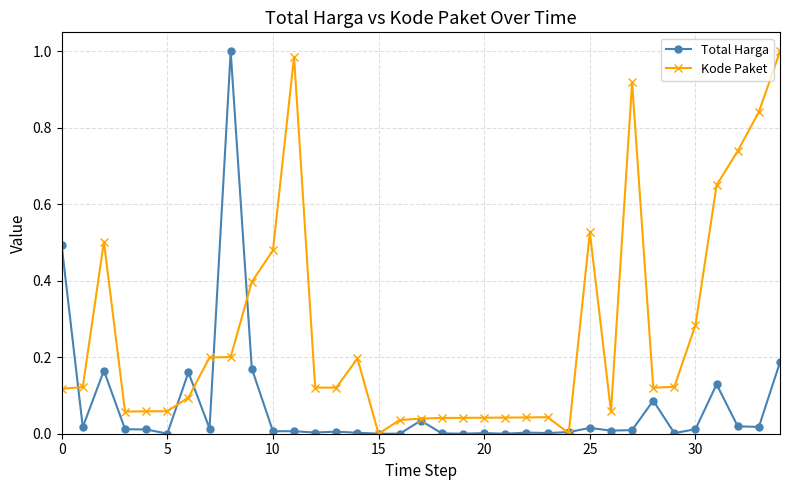

Which series has the largest total across all categories?

Kode Paket